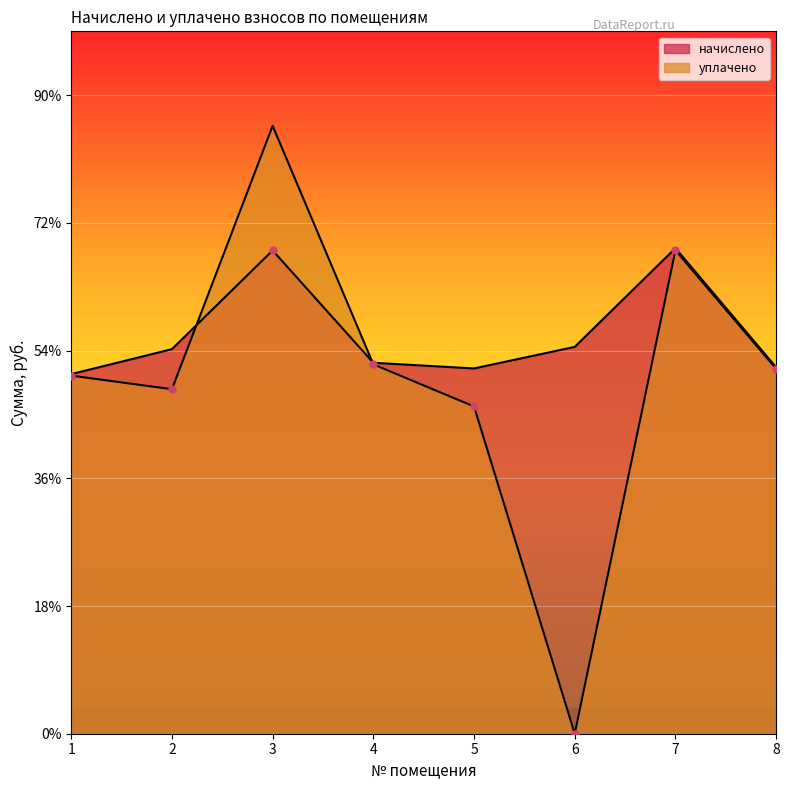

At which label does начислено reach its minimum?

1